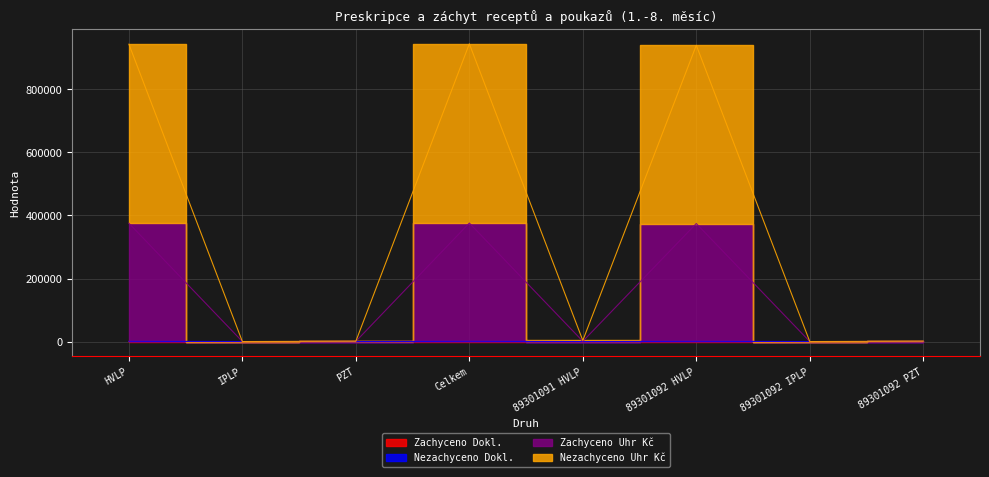

Between IPLP and HVLP, which is larger?

HVLP